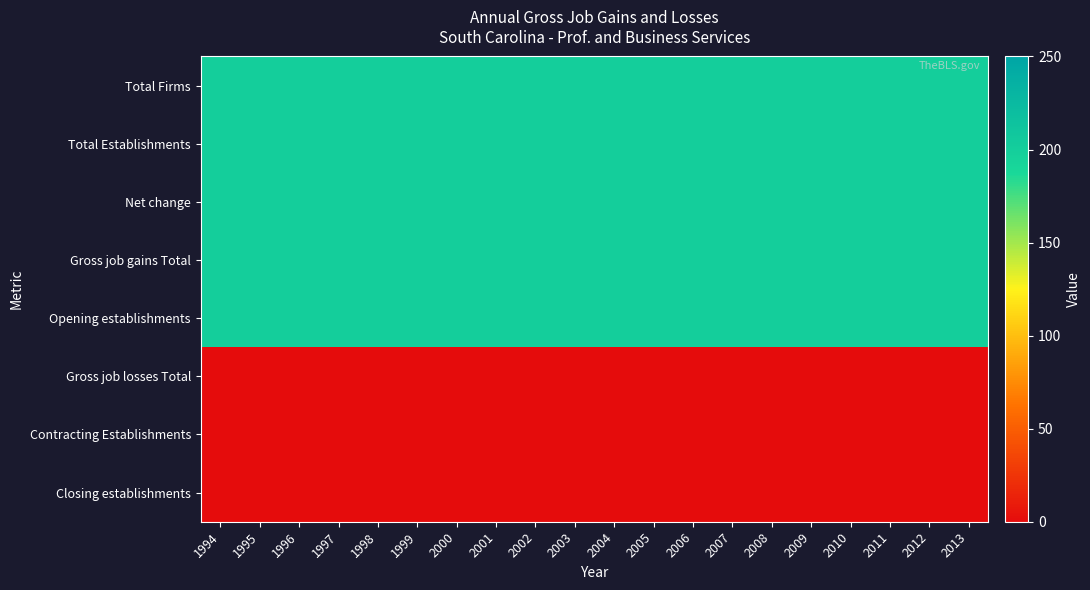

What is the difference between the highest and lowest values at 1997?

200